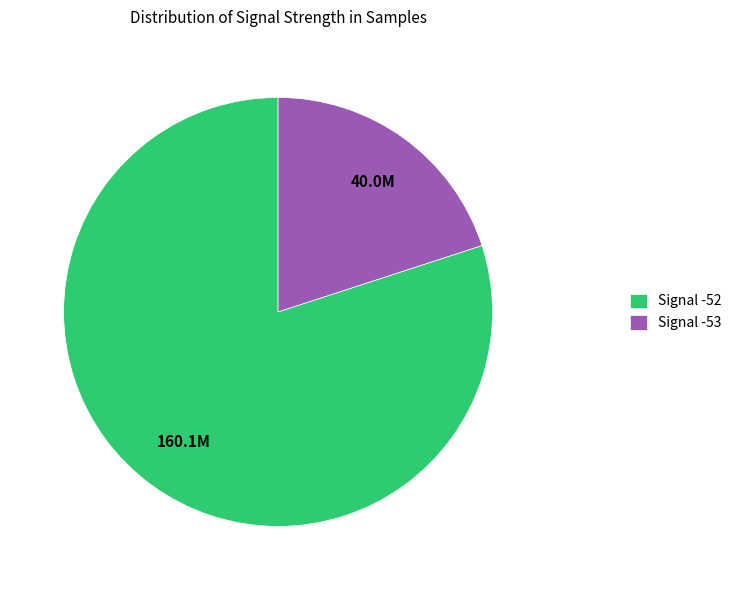

Which slice represents more than half of the pie?

Signal -52